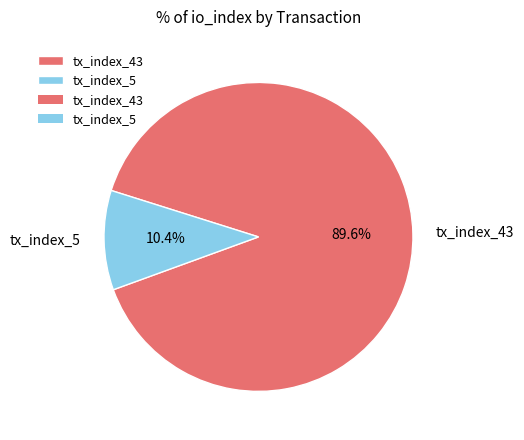

What is the largest slice in the pie chart?

tx_index_43